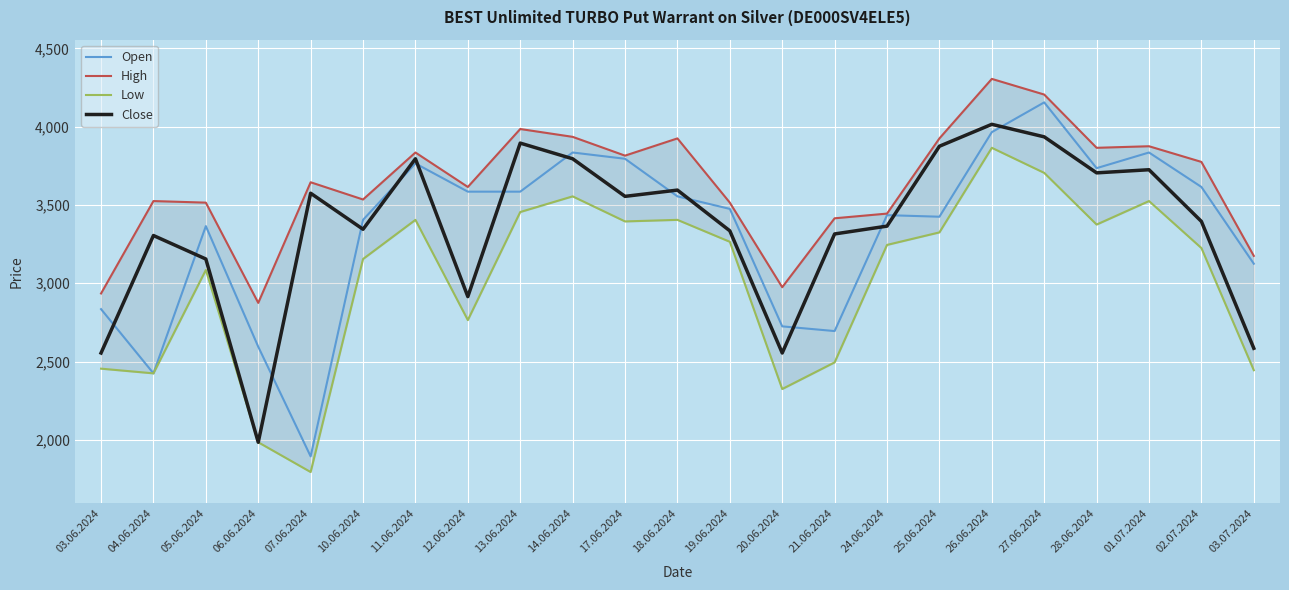

The value of Open at 25.06.2024 is 3425. True or false?

True